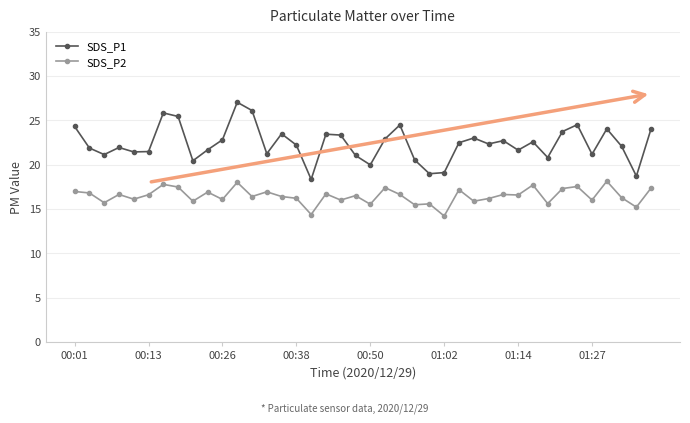

What is the minimum value for SDS_P1?

18.3